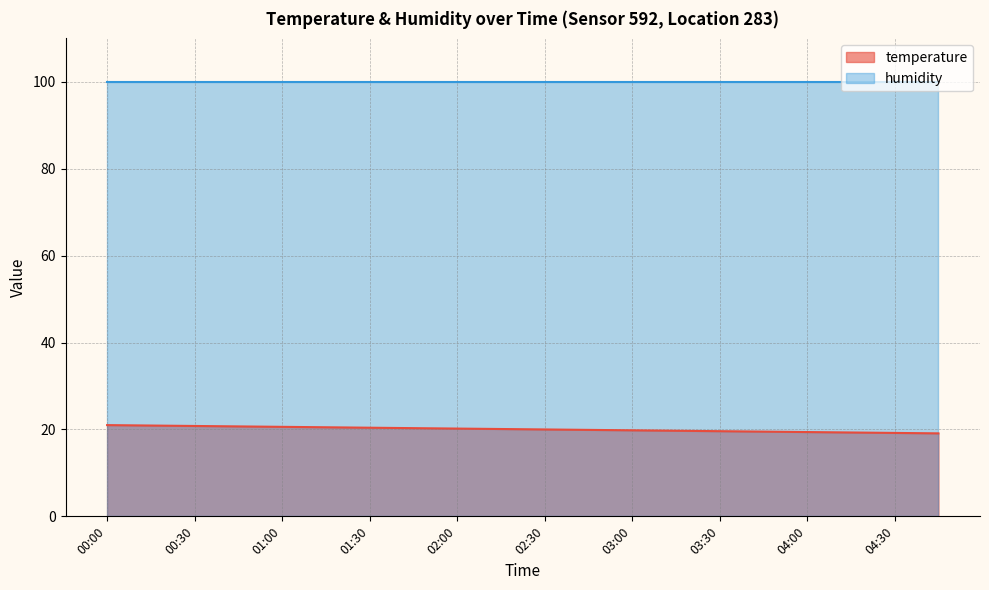

Reading right to left, extract all data points from this chart.

04:45=19.1	04:30=19.2	04:15=19.3	04:00=19.4	03:45=19.5	03:30=19.6	03:15=19.7	03:00=19.8	02:45=19.9	02:30=20.0	02:15=20.1	02:00=20.2	01:45=20.3	01:30=20.4	01:15=20.5	01:00=20.6	00:45=20.7	00:30=20.8	00:15=20.9	00:00=21.0